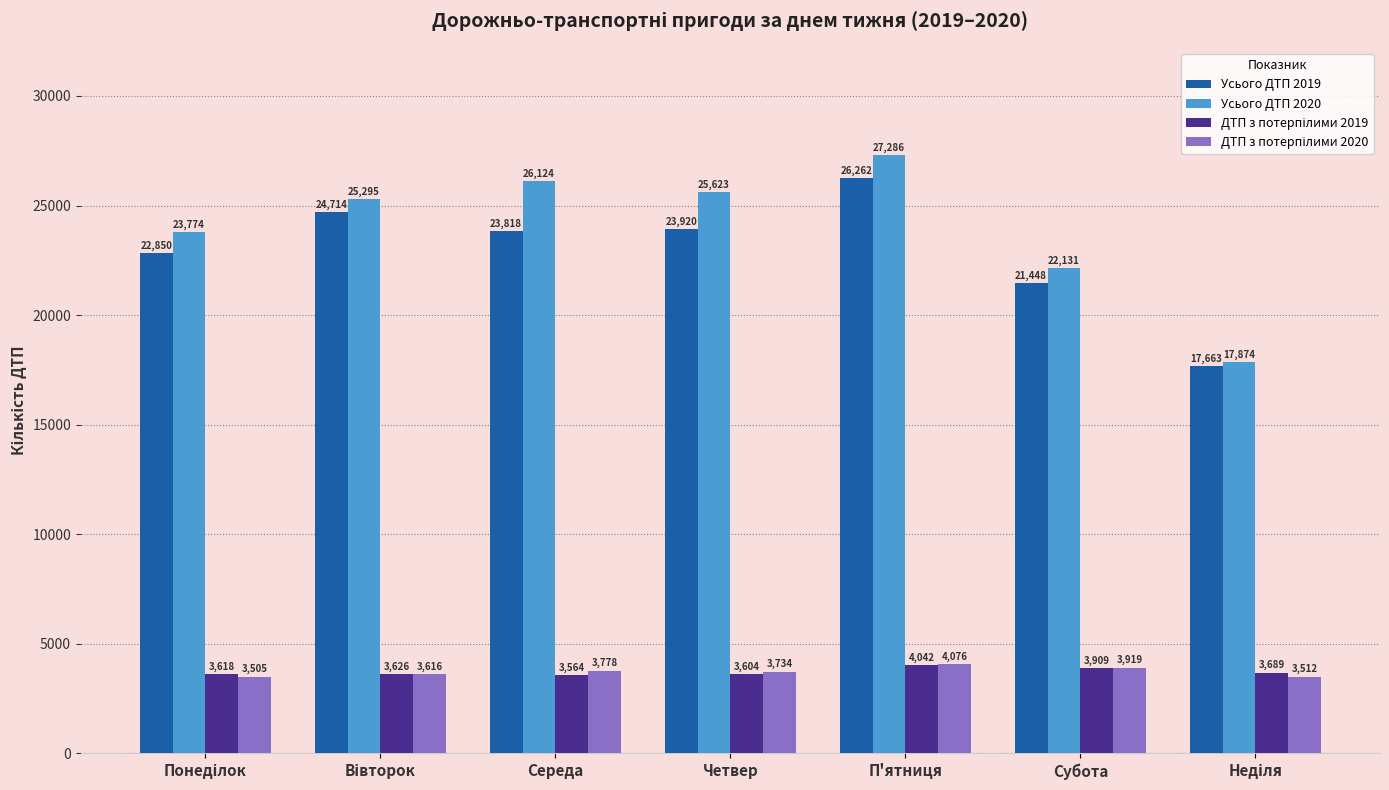

How many distinct data groups are displayed?

4